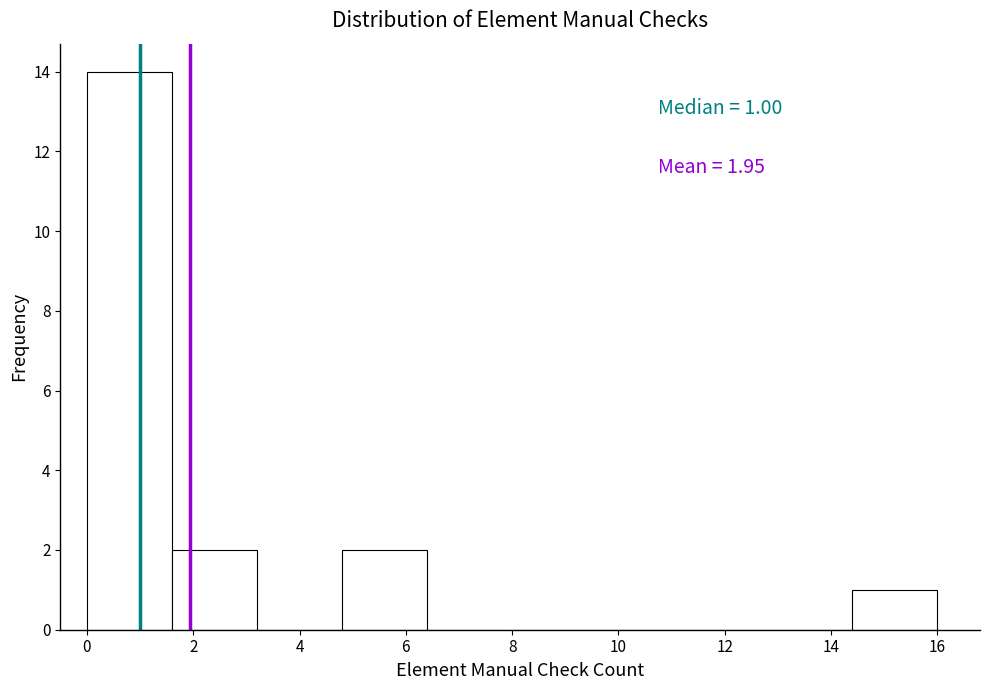

Which range on the x-axis has the tallest bar?

0.0 to 1.6